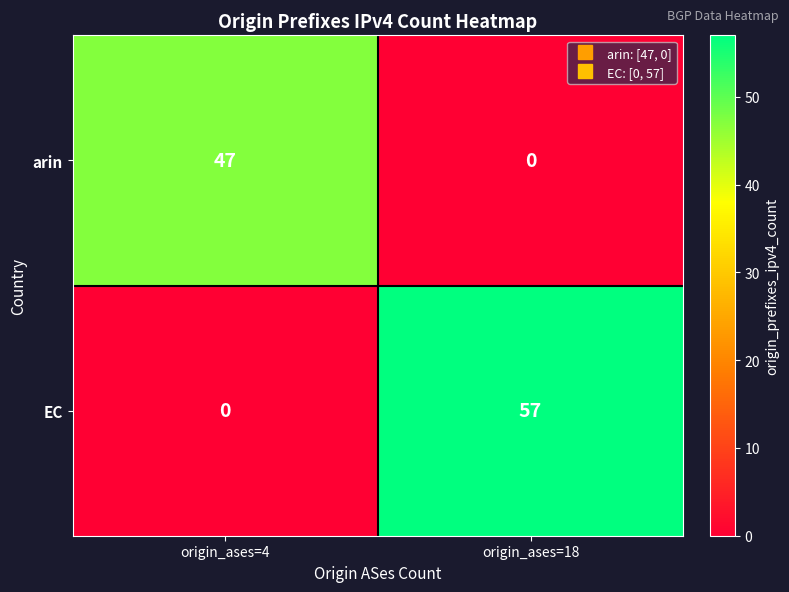

At how many categories does at least one series exceed 2?

2